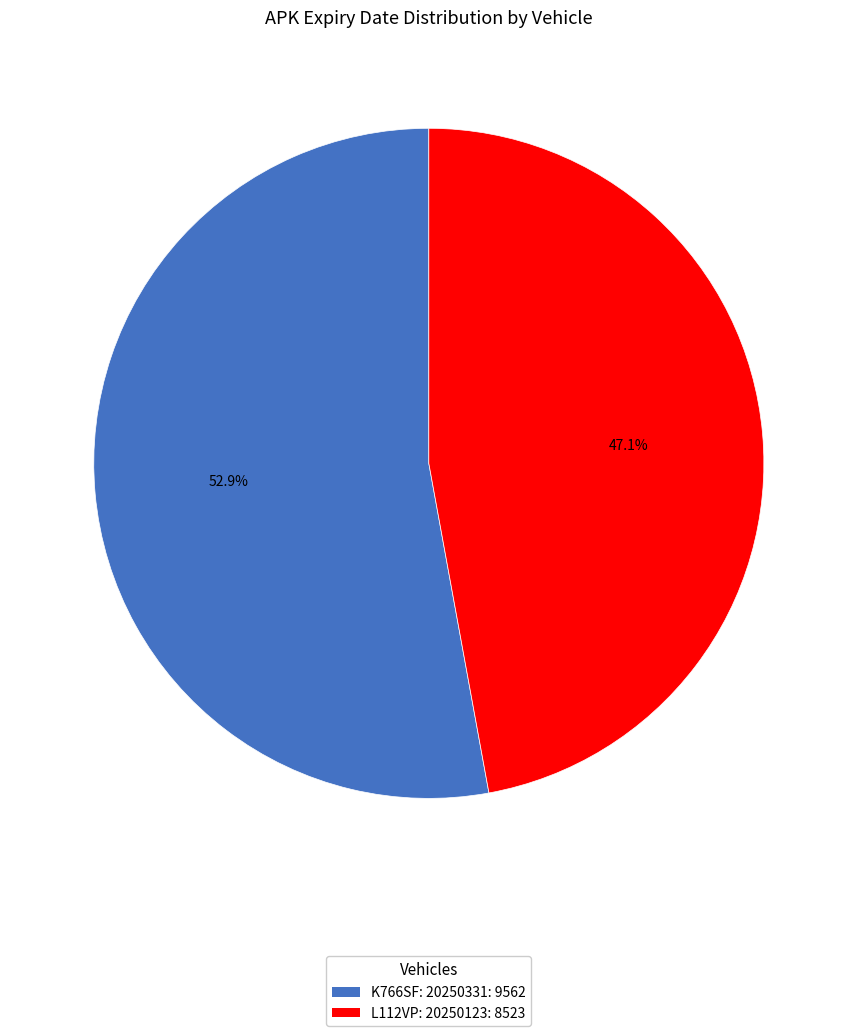

Which slice is the smallest?

L112VP: 20250123